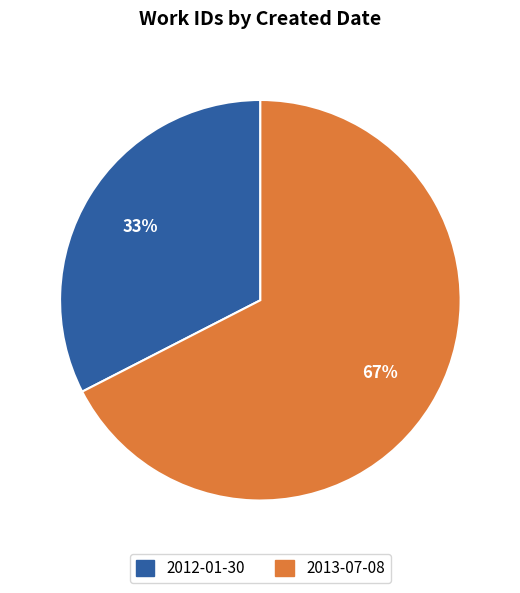

What is the smallest slice in the pie chart?

2012-01-30